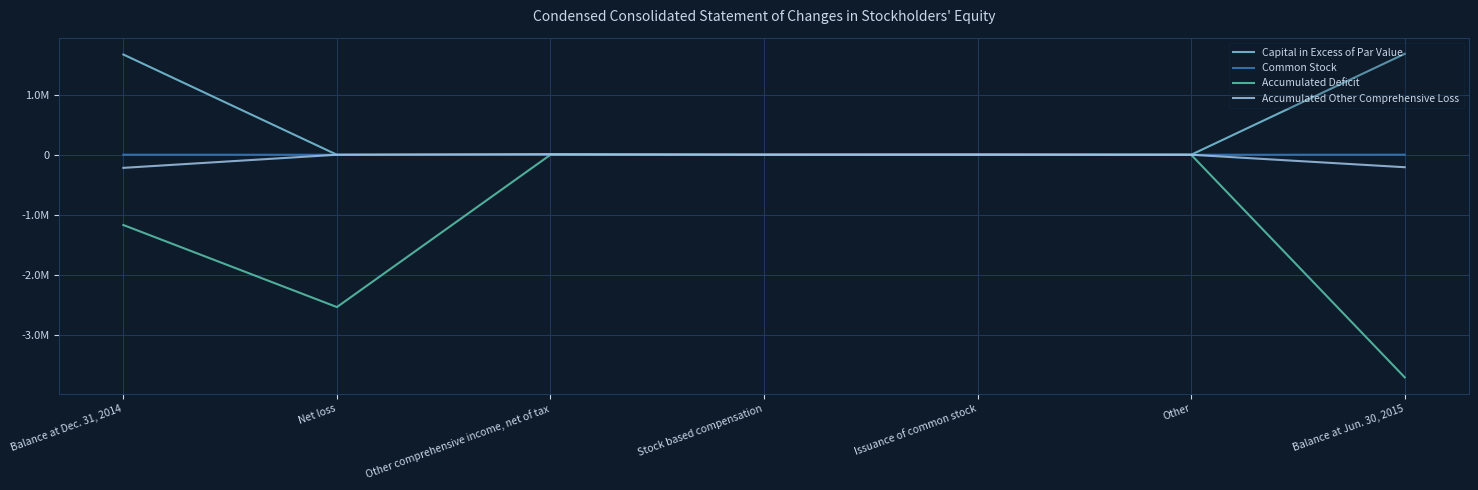

Does the chart display data point markers on the line(s)?

No